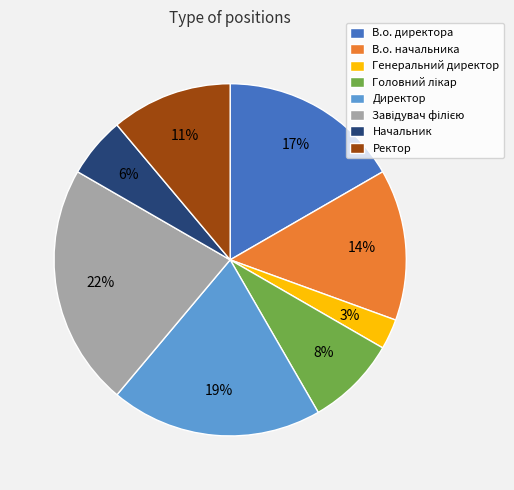

Count the number of slices in the pie.

8